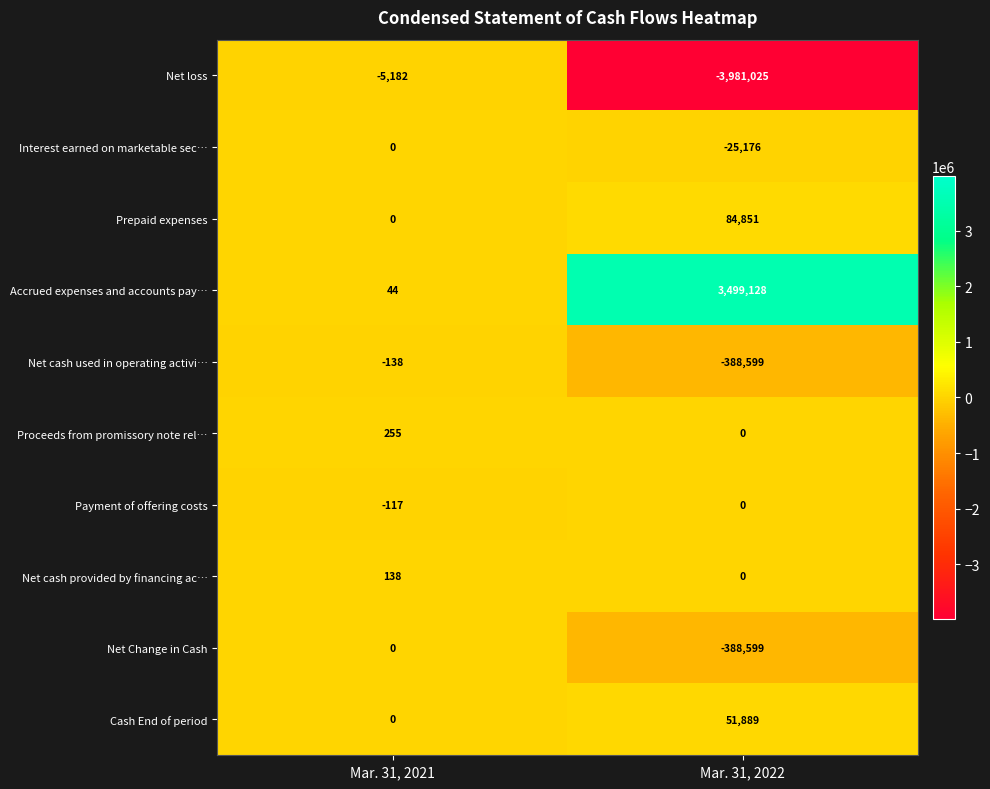

Which series has the largest range (max minus min)?

Net loss